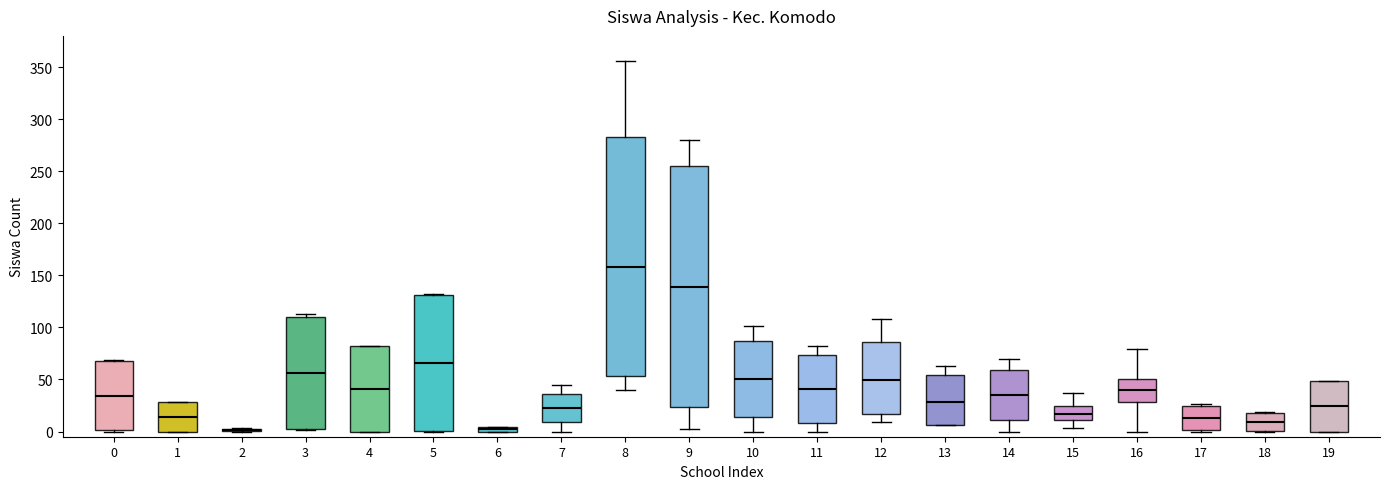

Where does the upper whisker of the box at x = 7 end on the y-axis? The values are not printed on the chart, so give them approximately, as read against the axis.

45